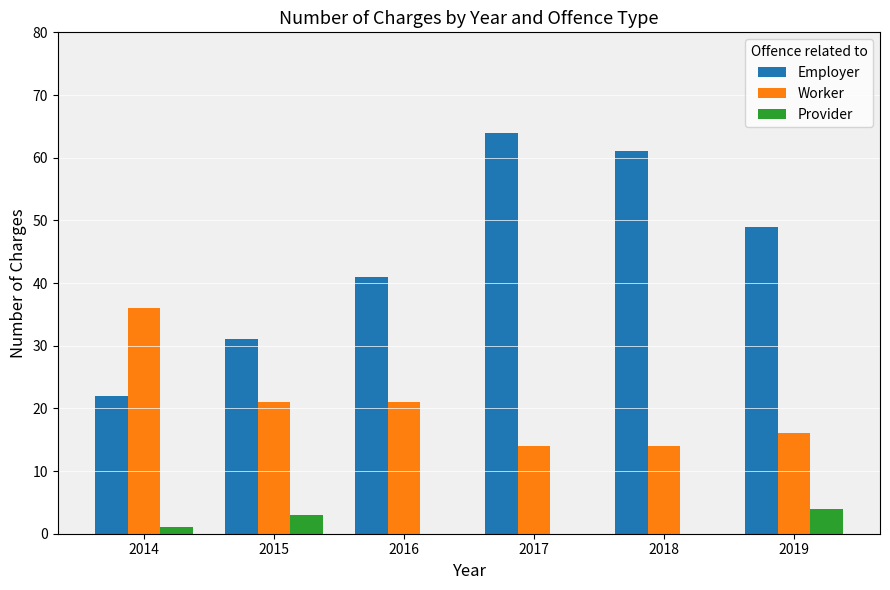

Count the number of categories in the chart.

6